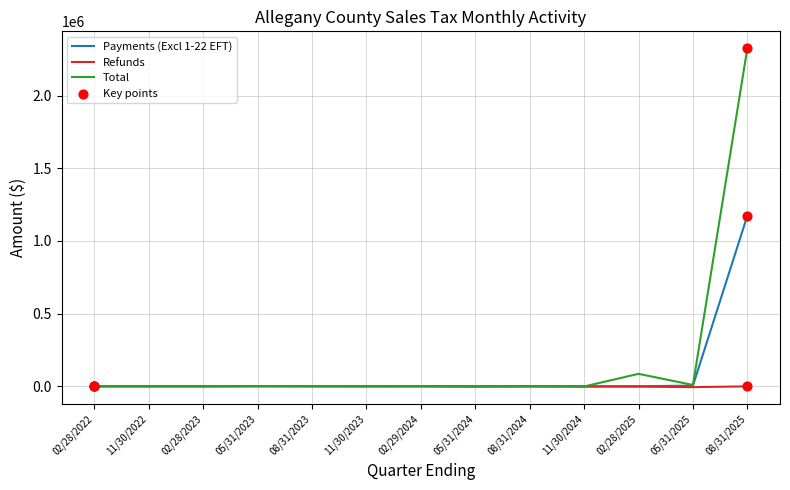

Which series has the widest spread of values?

Total